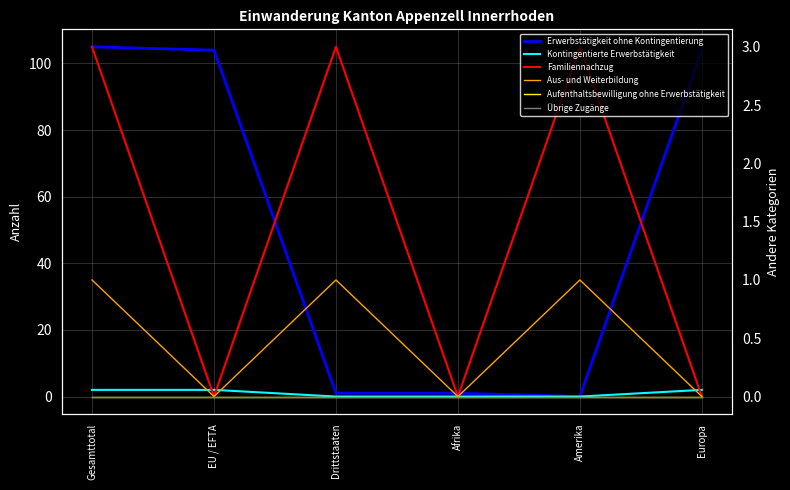

Reading left to right, extract all data points from this chart.

Erwerbstätigkeit ohne Kontingentierung: Gesamttotal=105	EU / EFTA=104	Drittstaaten=1	Afrika=1	Amerika=0	Europa=104
Kontingentierte Erwerbstätigkeit: Gesamttotal=2	EU / EFTA=2	Drittstaaten=0	Afrika=0	Amerika=0	Europa=2
Familiennachzug: Gesamttotal=3	EU / EFTA=0	Drittstaaten=3	Afrika=0	Amerika=3	Europa=0
Aus- und Weiterbildung: Gesamttotal=1	EU / EFTA=0	Drittstaaten=1	Afrika=0	Amerika=1	Europa=0
Aufenthaltsbewilligung ohne Erwerbstätigkeit: Gesamttotal=0	EU / EFTA=0	Drittstaaten=0	Afrika=0	Amerika=0	Europa=0
Übrige Zugänge: Gesamttotal=0	EU / EFTA=0	Drittstaaten=0	Afrika=0	Amerika=0	Europa=0